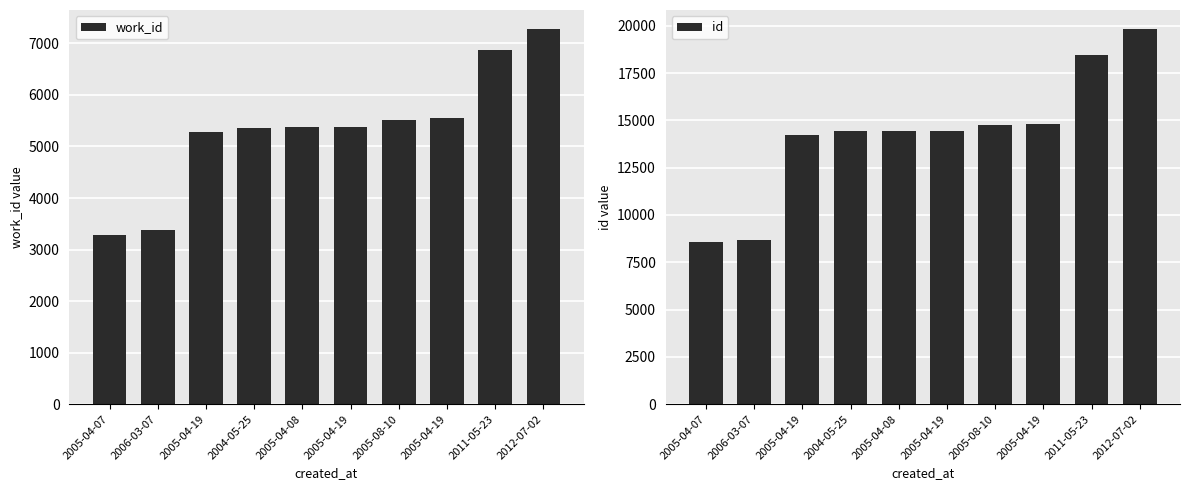

Reading left to right, list all the values displayed in this chart.

work_id: 3291	3386	5288	5368	5374	5376	5516	5543	6863	7283
id: 8553	8667	14206	14443	14453	14455	14766	14818	18472	19839